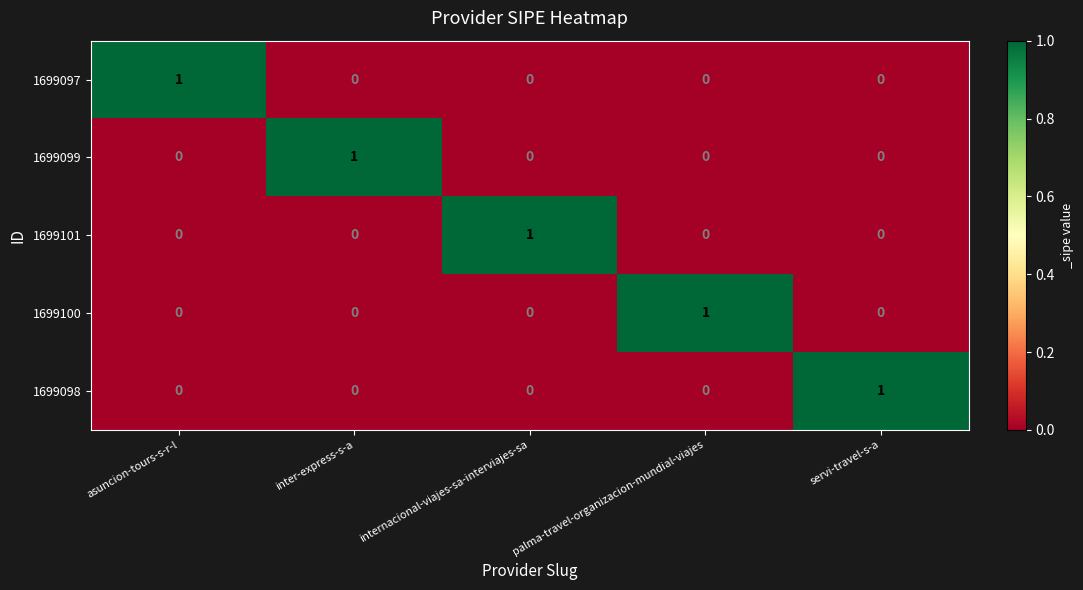

Reading right to left, list all the values displayed in this chart.

1699097: 0	0	0	0	1
1699099: 0	0	0	1	0
1699101: 0	0	1	0	0
1699100: 0	1	0	0	0
1699098: 1	0	0	0	0